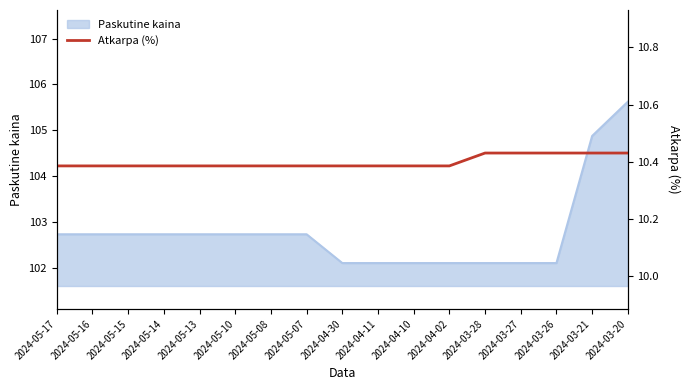

True or false: Paskutine kaina has a value of 166.8 at 2024-03-20.

False